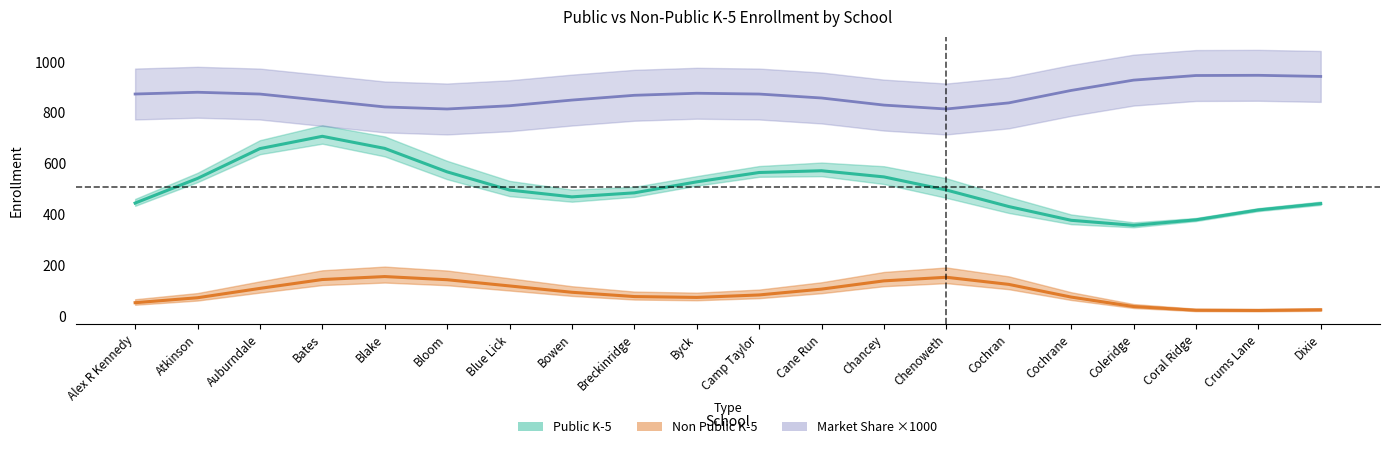

What is the label of the 6th point from the left?

Bloom